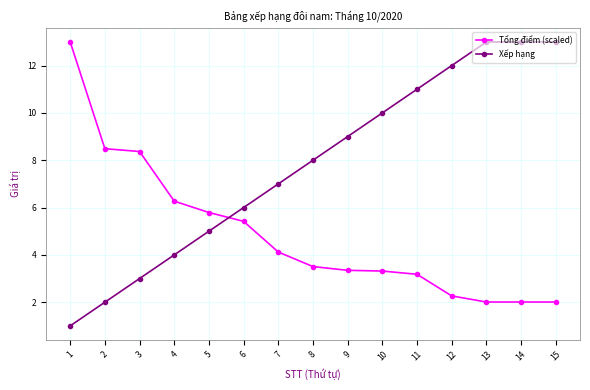

What value does the Tổng điểm (scaled) series have at 10?

3.3